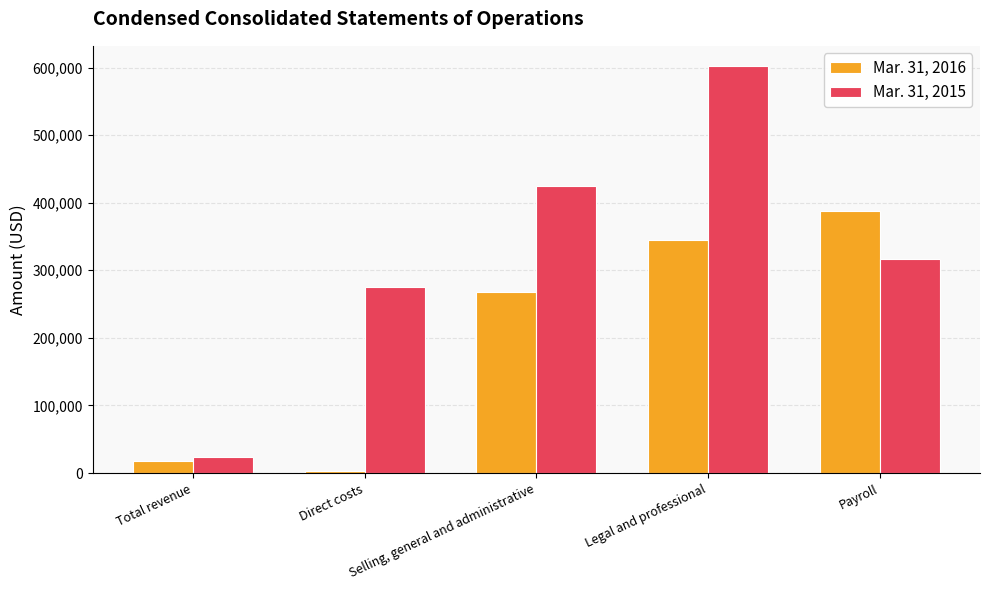

At how many categories does at least one series exceed 525409?

1